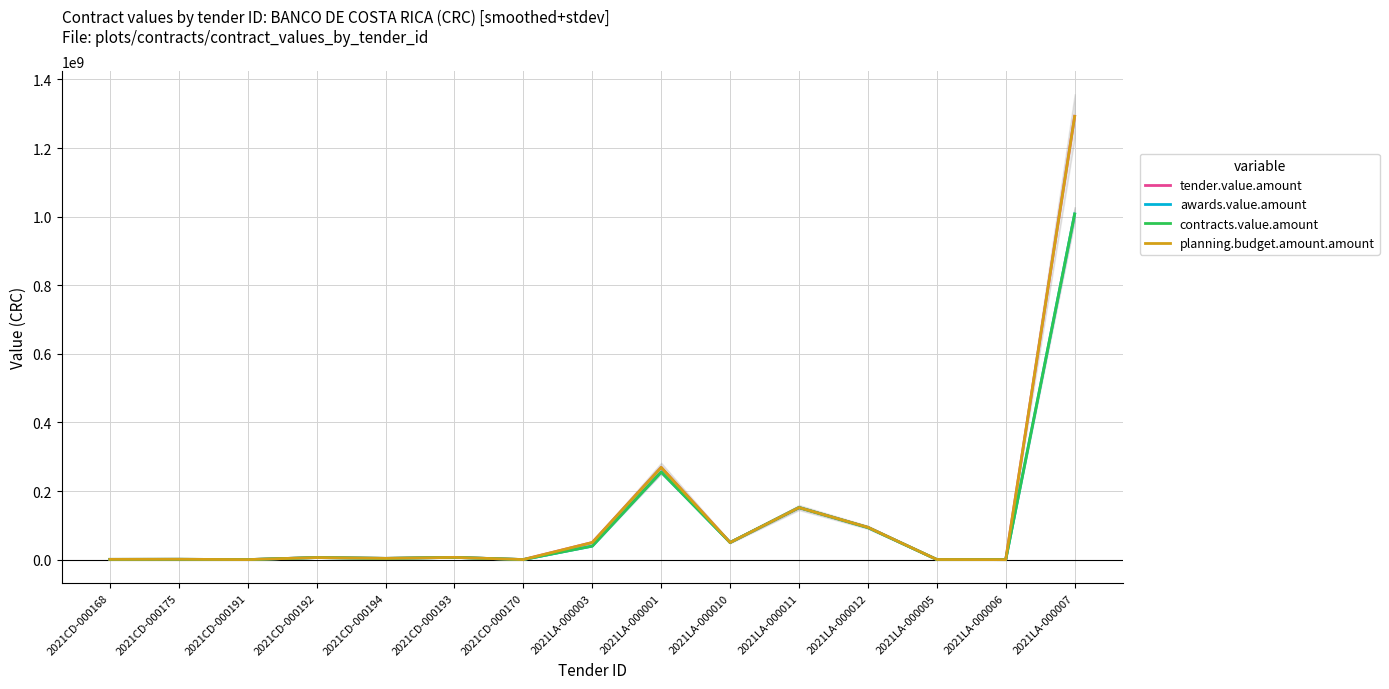

What is the total value across all series at 2021CD-000175?

4053269.0